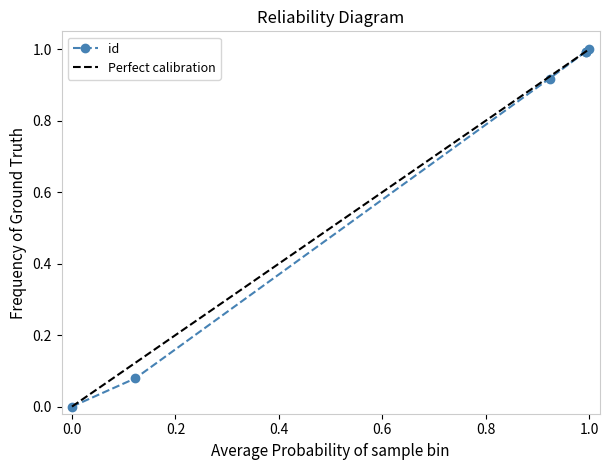

Reading left to right, what are all the values shown in this chart?

0.0	0.1	0.9	1.0	1.0	1.0